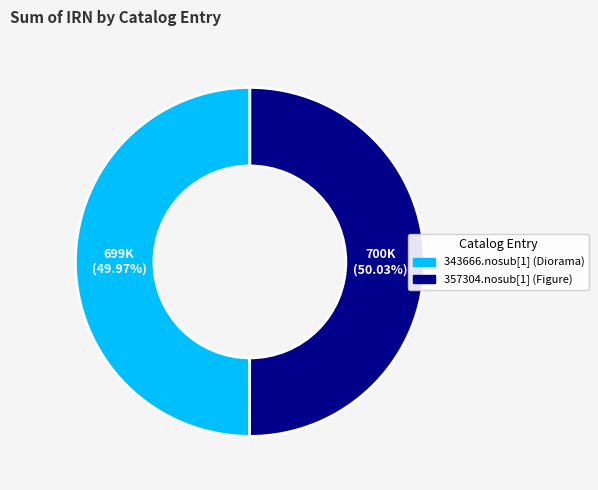

What is the ratio of the value at 357304.nosub[1] (Figure) to the value at 343666.nosub[1] (Diorama)?

1.0